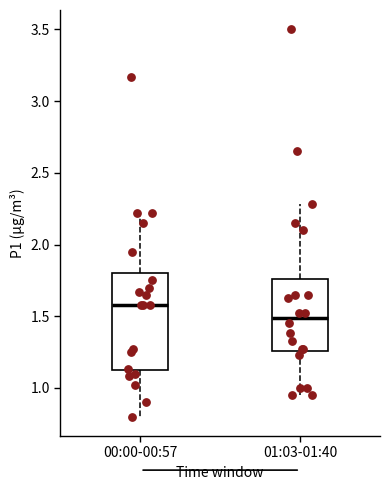

Which box has the lowest median line?

01:03-01:40